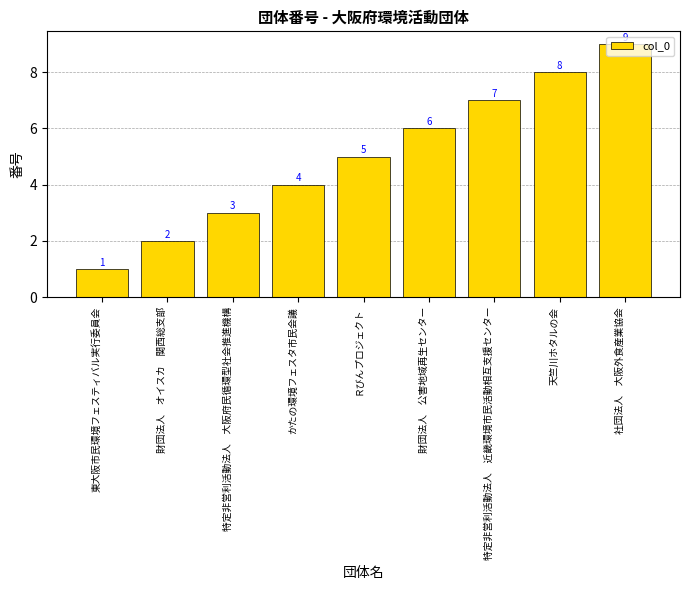

At which category does the chart reach its minimum across all series?

東大阪市民環境フェスティバル実行委員会